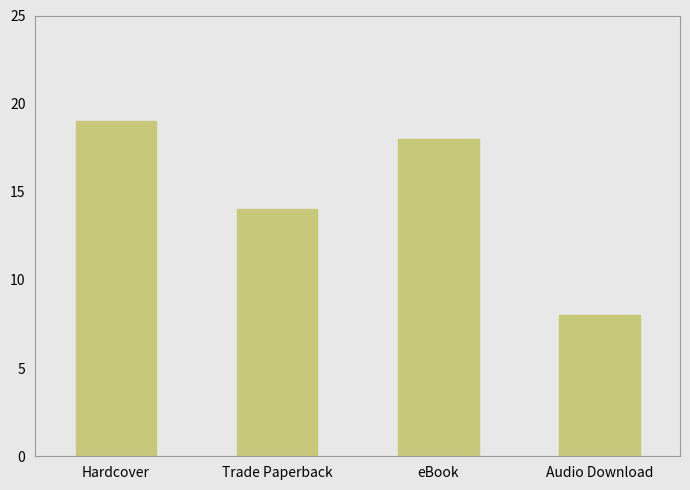

What position from the left is Audio Download?

4